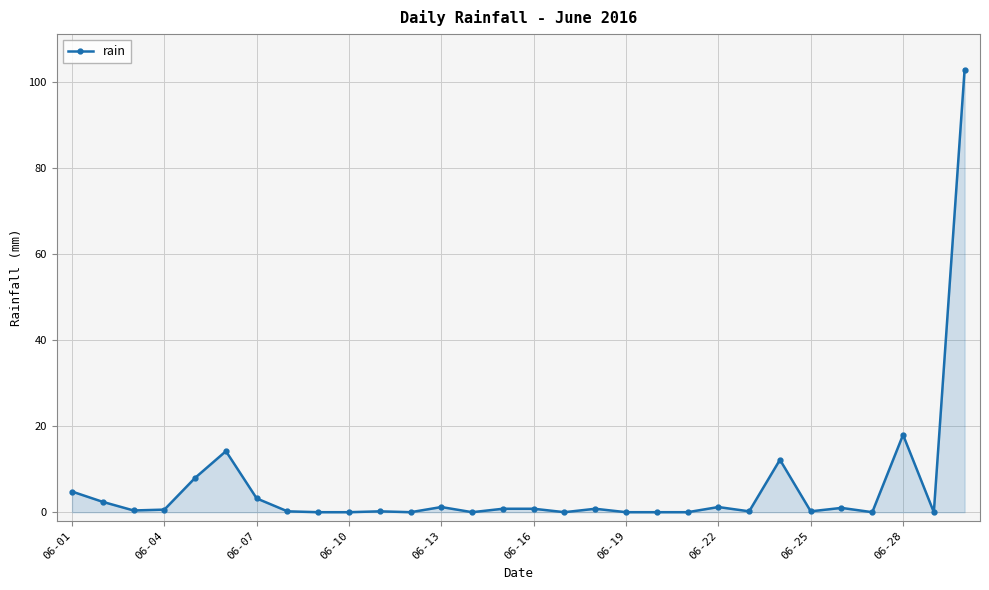

What is the value of the 2nd point from the left?

2.4